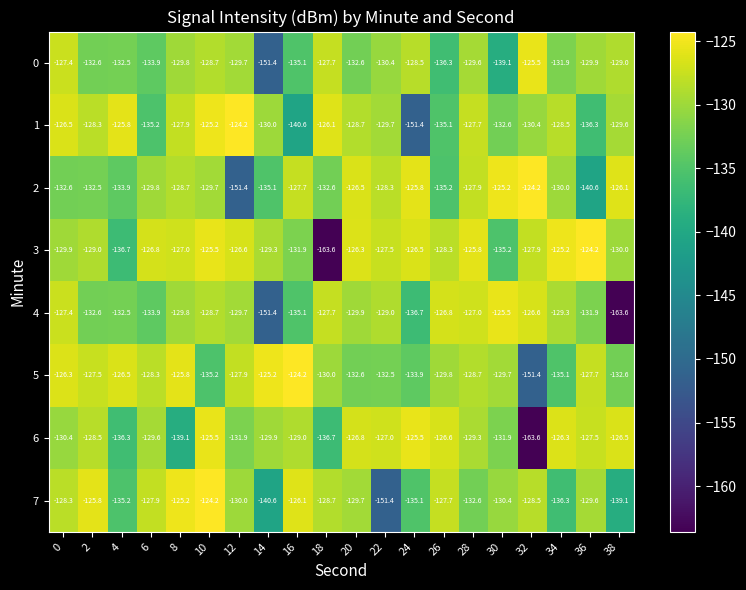

The value of 7 at 18 is -128.7. True or false?

True